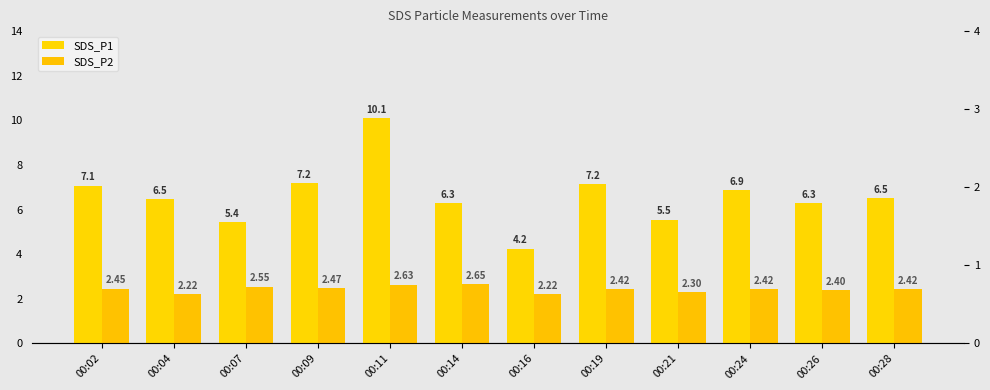

What is the maximum value for SDS_P2?

2.6